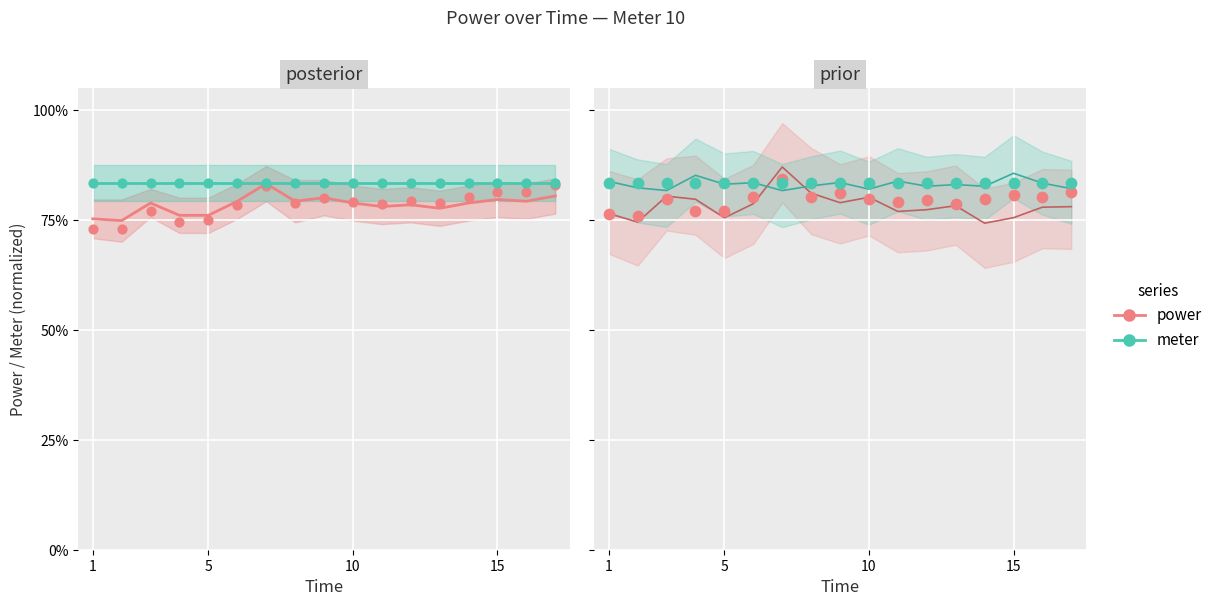

Which series has the largest total across all categories?

meter